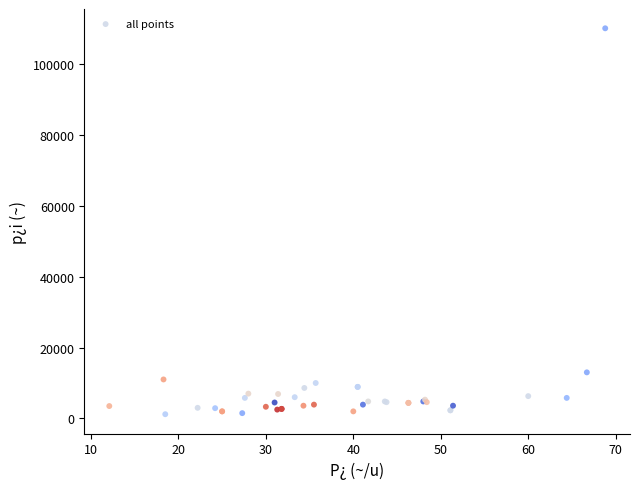

What Y value in the scatter plot is closest to 55600?

13000